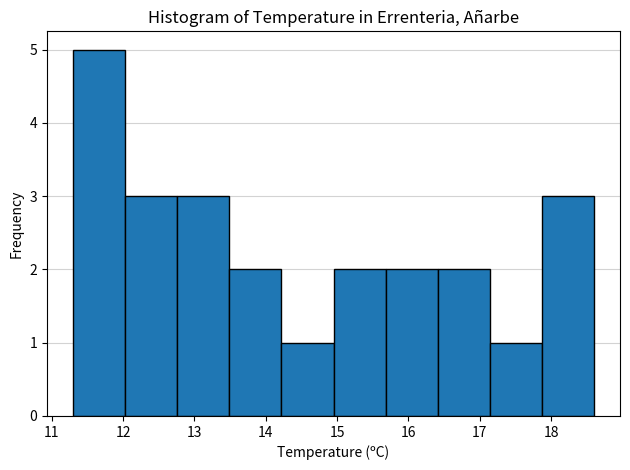

Reading left to right, list every bar in this chart as the range it spans on the x-axis followed by its height. Neither the bar edges nor the heights are printed on the chart, so give them approximately, as read against the axes.

11.30 to 12.03: 5
12.03 to 12.76: 3
12.76 to 13.49: 3
13.49 to 14.22: 2
14.22 to 14.95: 1
14.95 to 15.68: 2
15.68 to 16.41: 2
16.41 to 17.14: 2
17.14 to 17.87: 1
17.87 to 18.60: 3